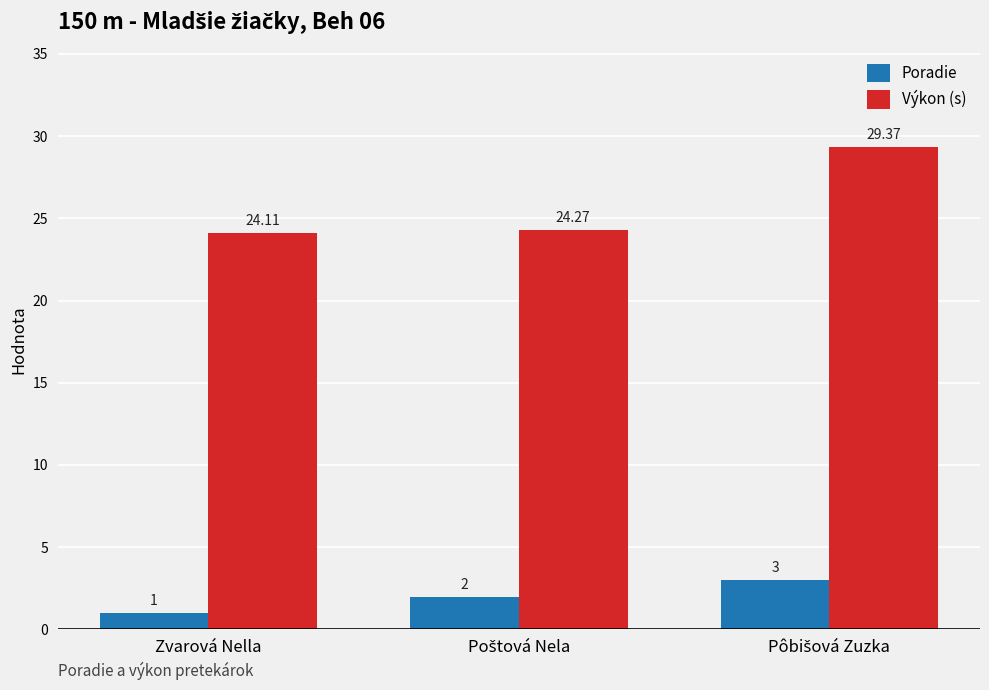

What is the difference between the maximum and second lowest values in the Výkon (s) series?

5.1